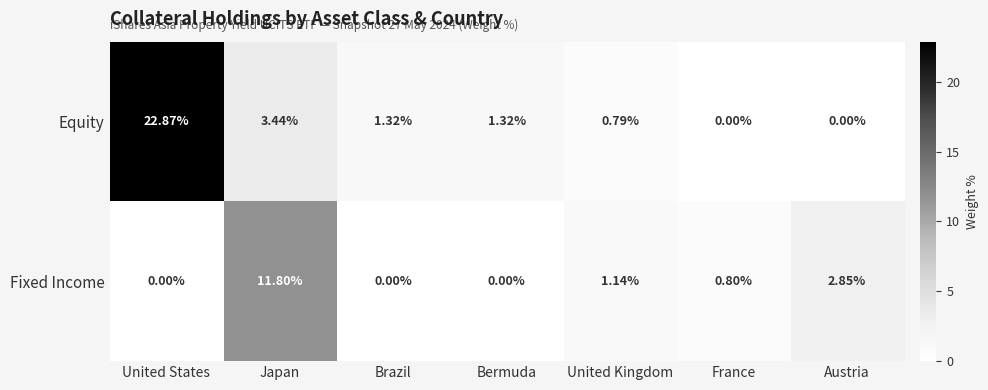

List the series in order of their overall mean, lowest first.

Fixed Income, Equity